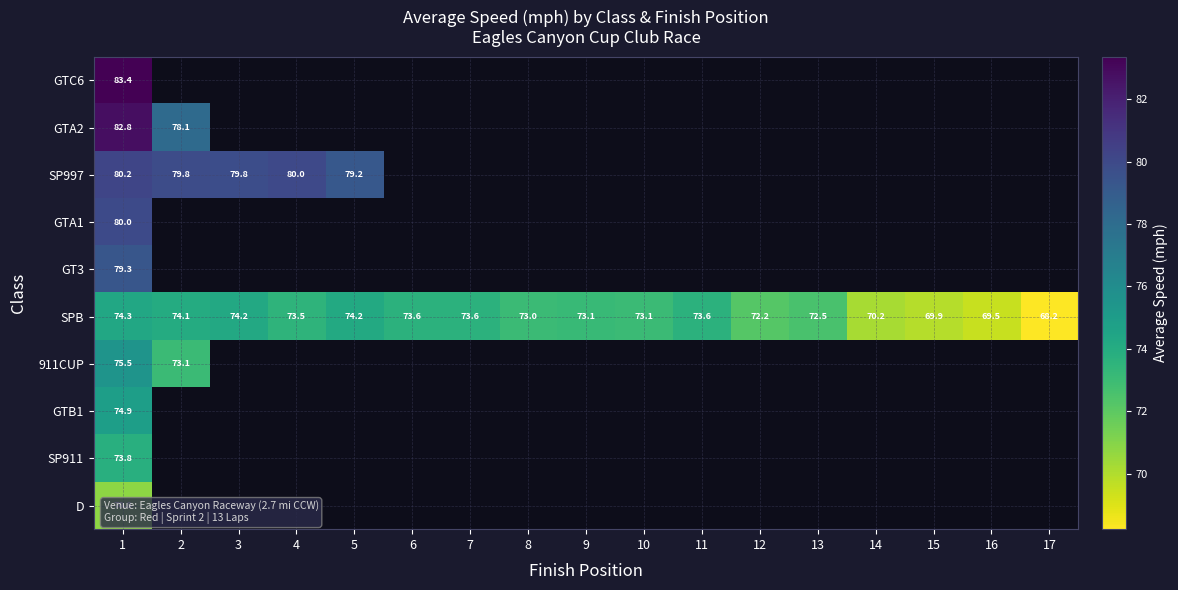

Between 10 and 17, which series saw the biggest shift?

SPB